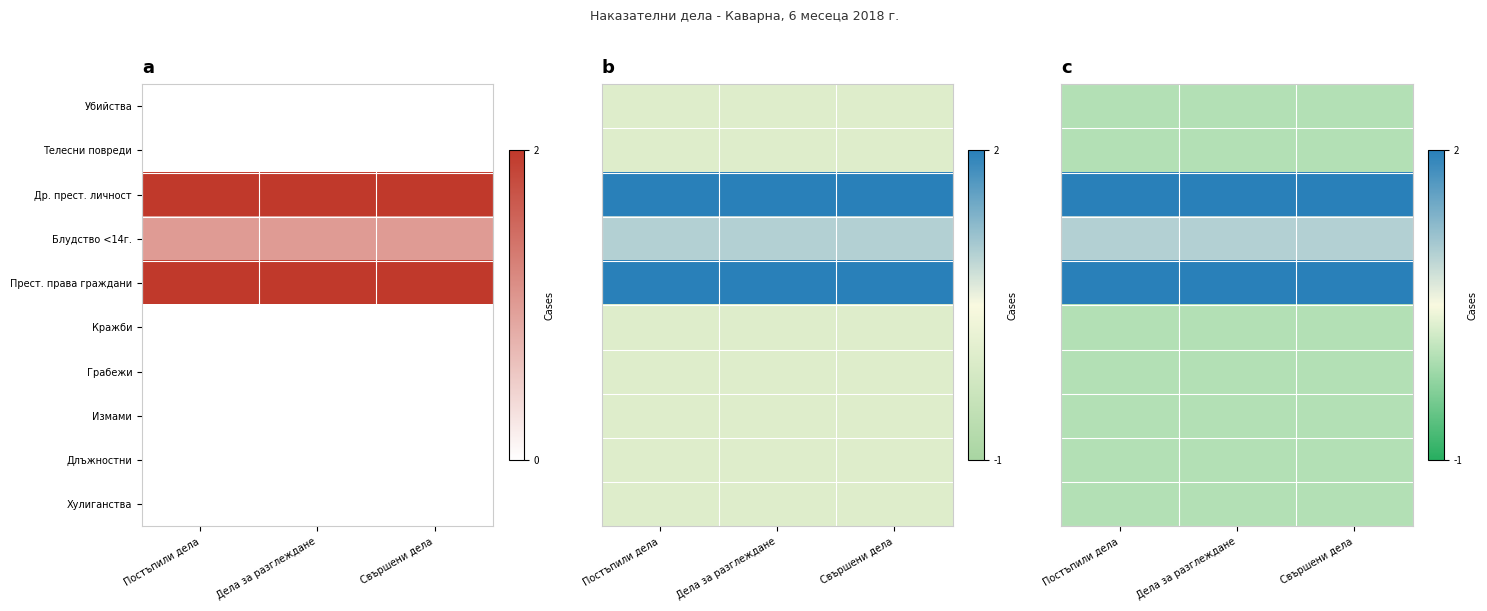

Is it true that Блудство <14г. equals 1 at Постъпили дела?

True